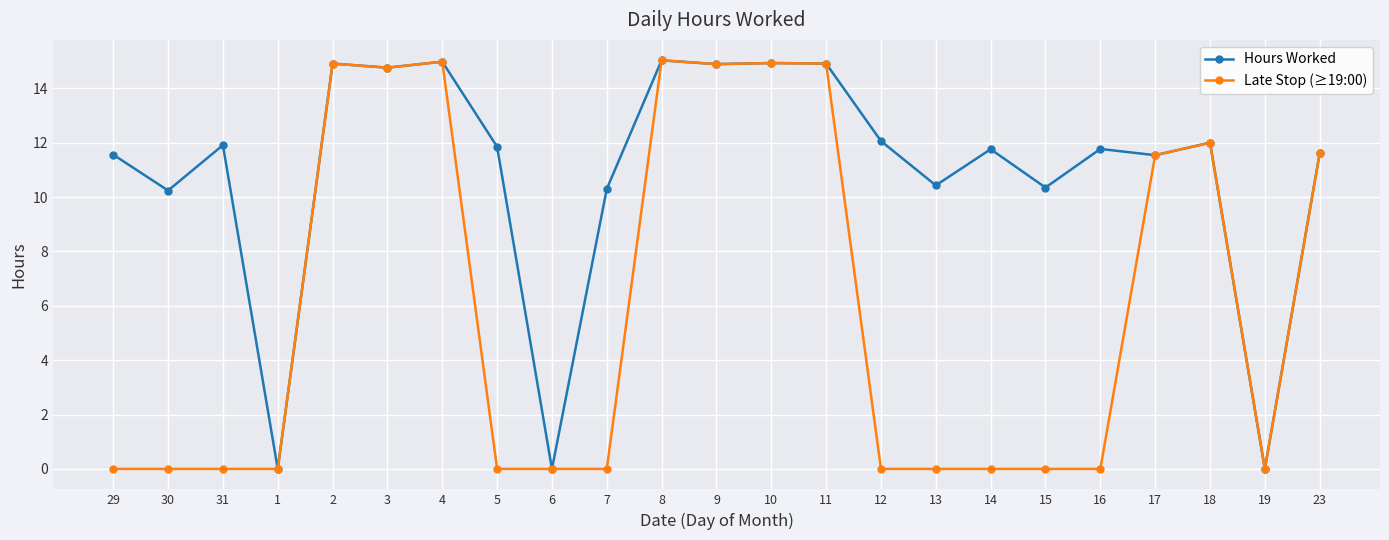

Which series changed the most between 7 and 10?

Late Stop (≥19:00)